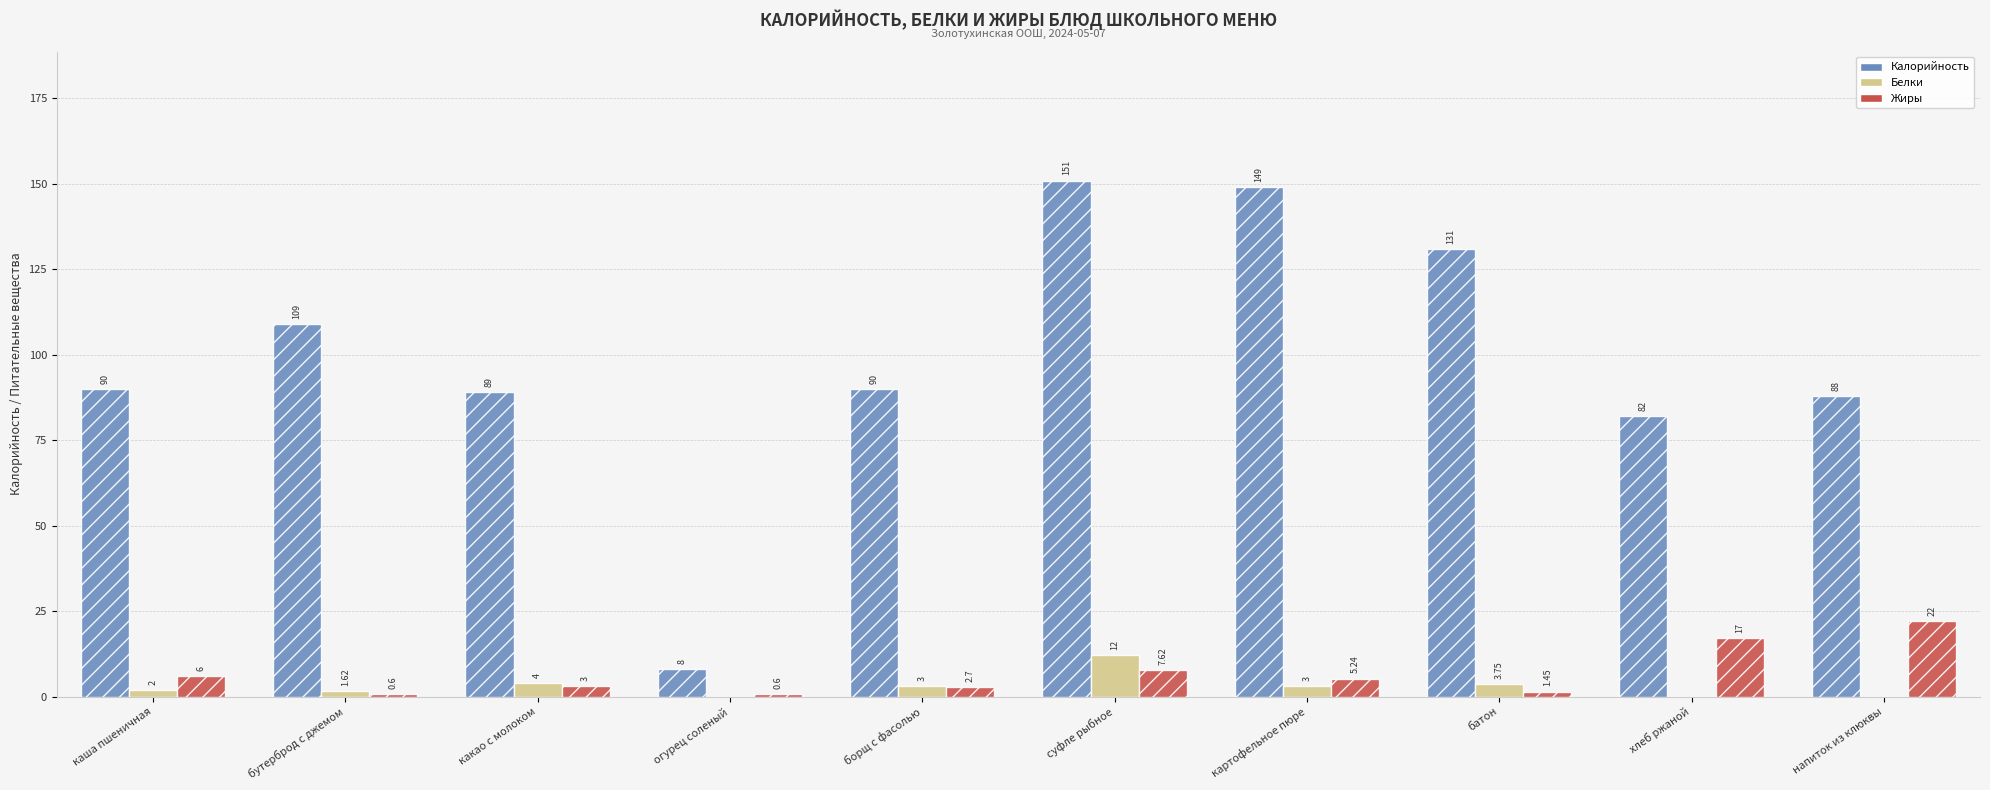

Between картофельное пюре and хлеб ржаной, which series saw the biggest shift?

Калорийность